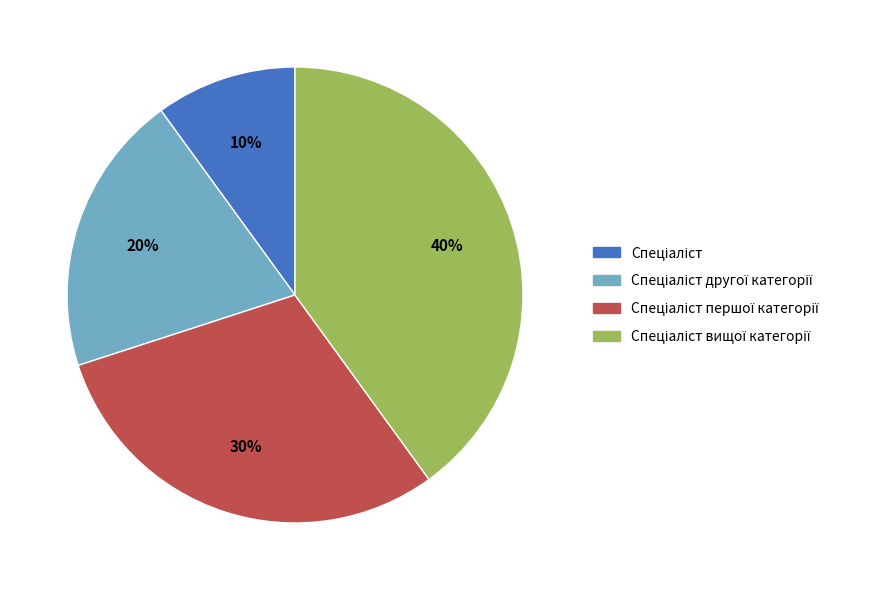

To the nearest percent, what is the difference between the largest and smallest slice percentages?

30%